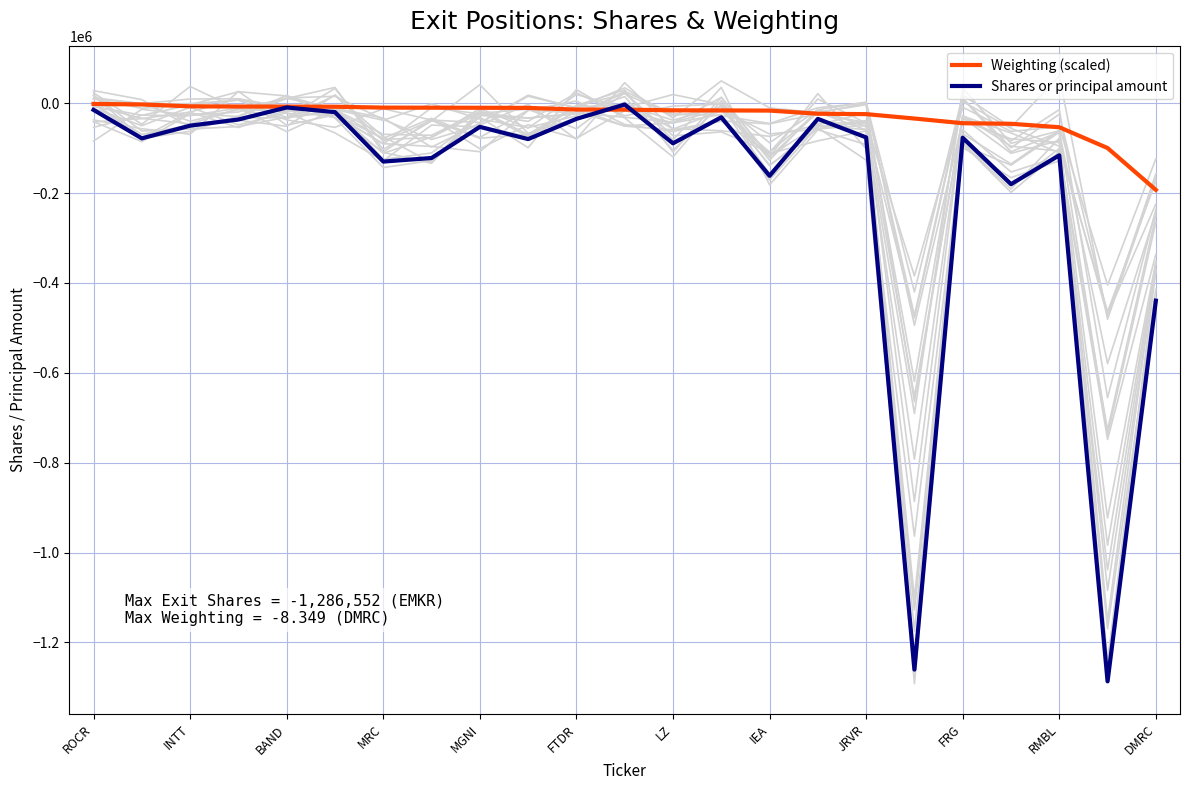

What is the value of the Shares or principal amount point at the 16th from the left?

-35000.0